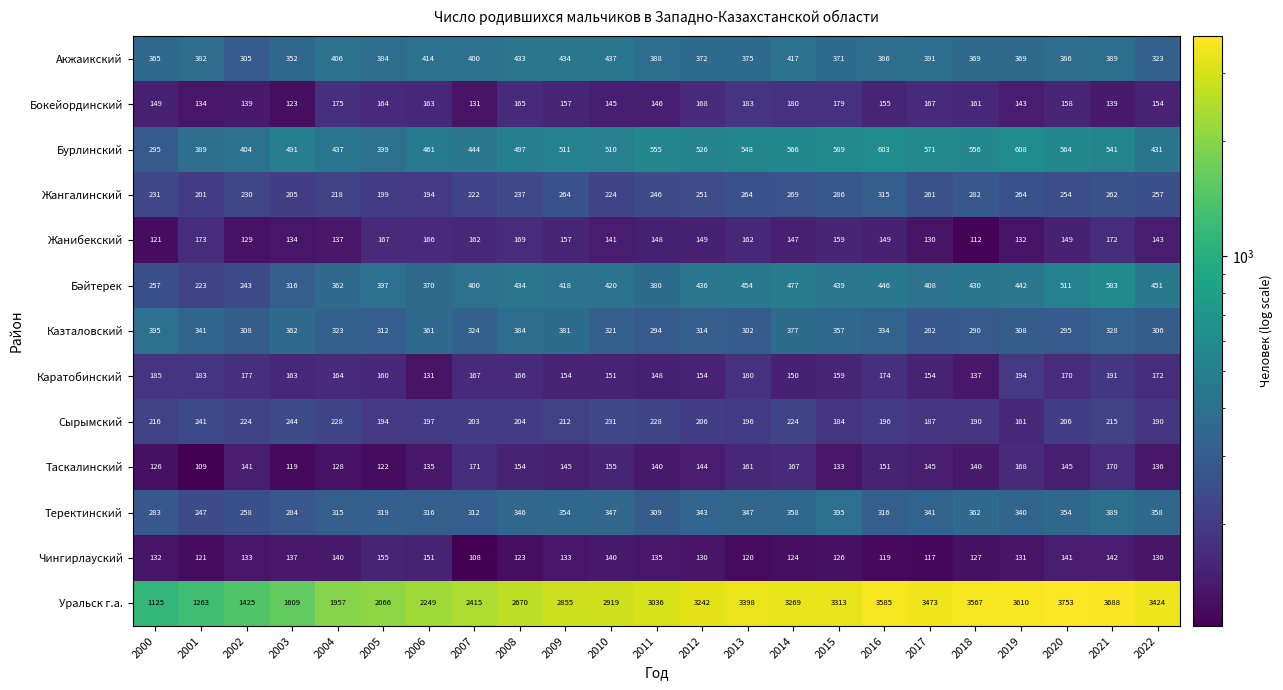

What is the difference between the highest and lowest values at 2017?

3356